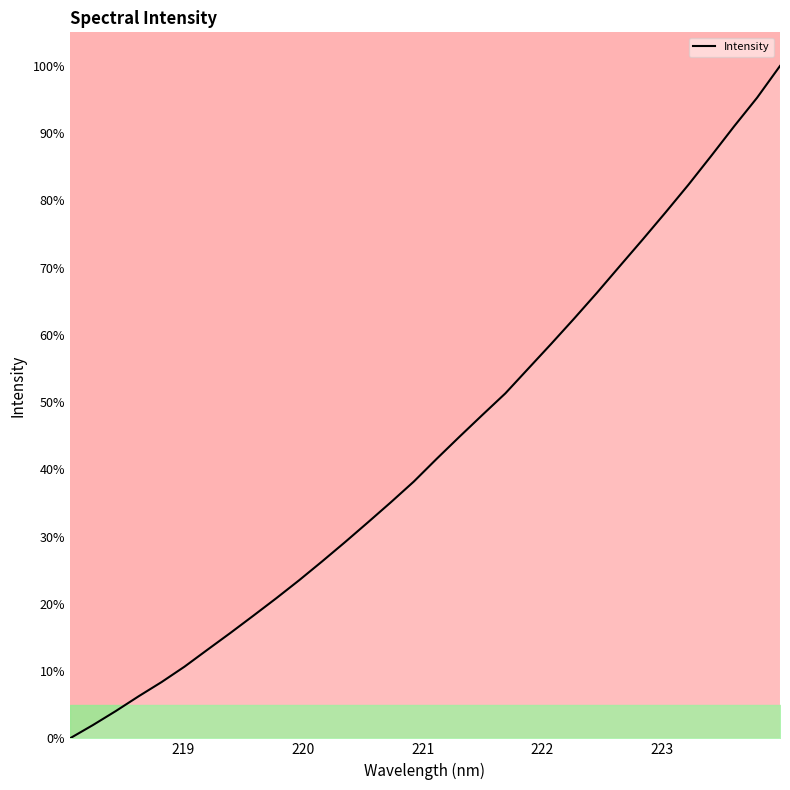

What is the greatest value displayed?

100.0